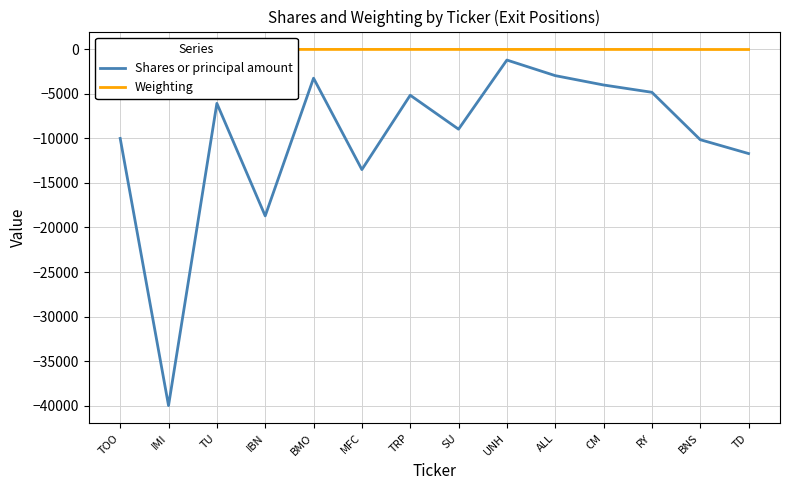

List the labels in order of Shares or principal amount value, smallest first.

IMI, IBN, MFC, TD, BNS, TOO, SU, TU, TRP, RY, CM, BMO, ALL, UNH